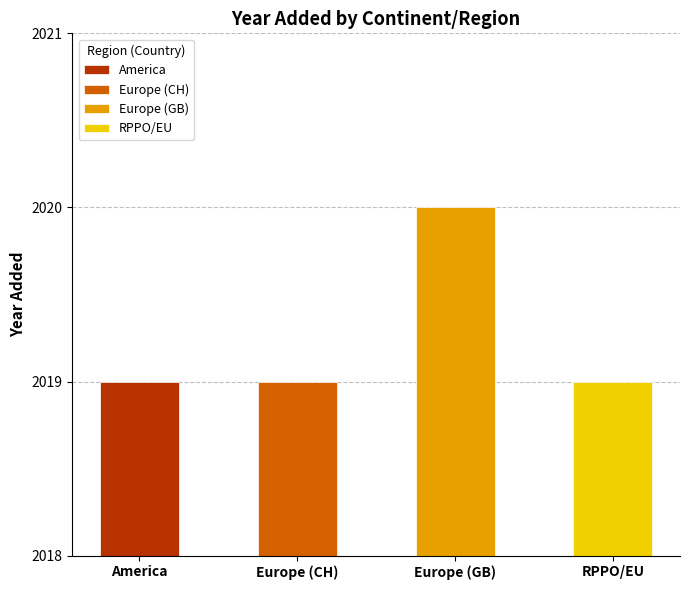

Are the bars horizontal?

No